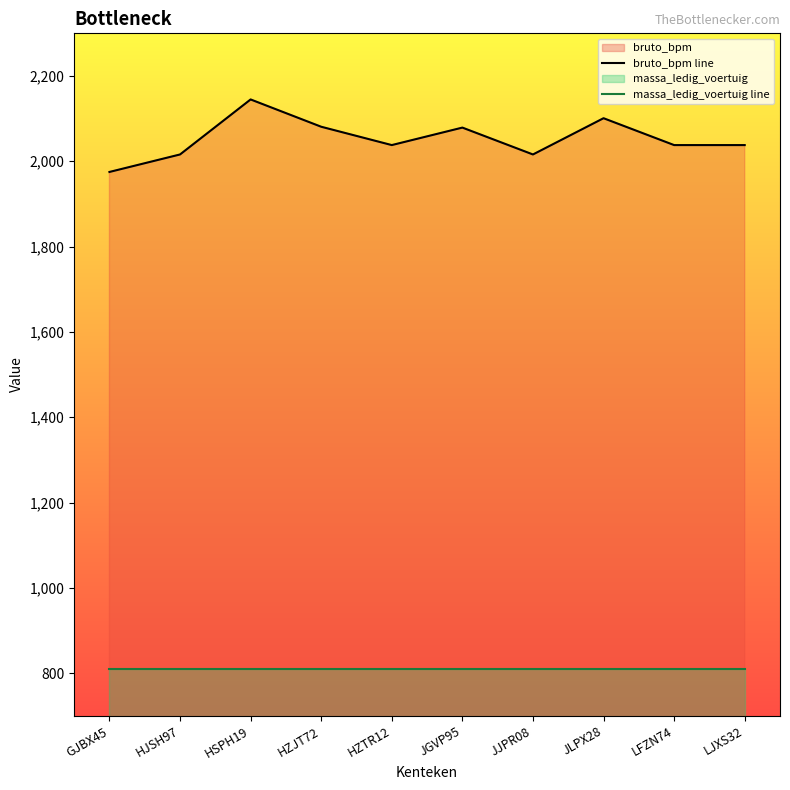

Reading left to right, list all the values displayed in this chart.

bruto_bpm line: 1975	2016	2145	2081	2038	2079	2016	2101	2038	2038
massa_ledig_voertuig line: 810	810	810	810	810	810	810	810	810	810